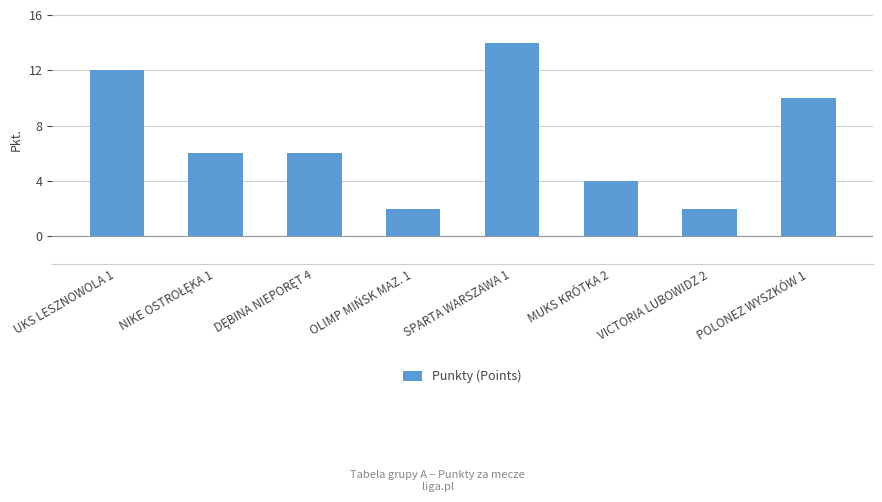

What is the greatest value displayed?

14